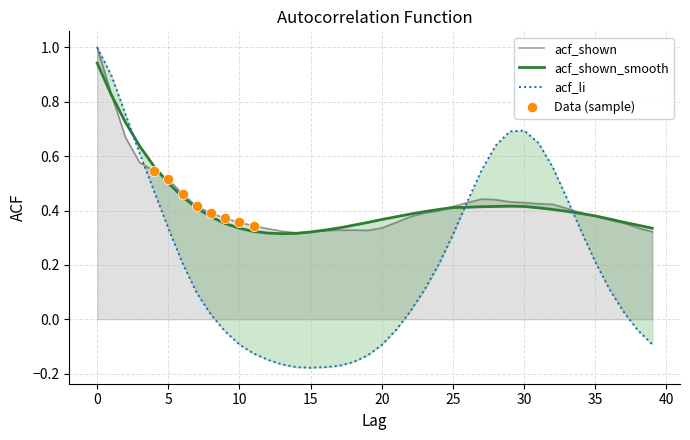

What is the total value across all series at 10?

0.6